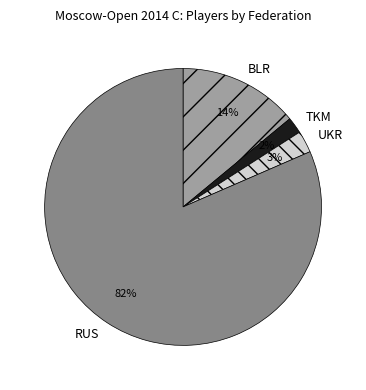

Is it true that RUS is 82% of the pie?

True